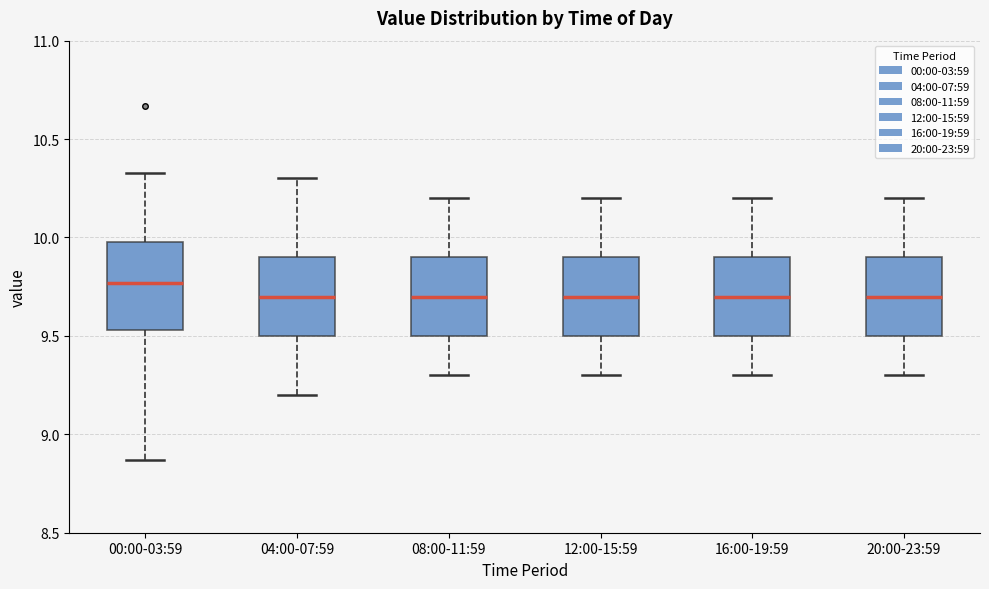

Reading left to right, read every box against the y-axis: the position of its median line, the range the box covers, and the ends of its whiskers. The values are not printed on the chart, so give them approximately, as read against the axis.

00:00-03:59: median 9.75, box 9.55 to 10.00, whiskers 8.85 to 10.35
04:00-07:59: median 9.70, box 9.50 to 9.90, whiskers 9.20 to 10.30
08:00-11:59: median 9.70, box 9.50 to 9.90, whiskers 9.30 to 10.20
12:00-15:59: median 9.70, box 9.50 to 9.90, whiskers 9.30 to 10.20
16:00-19:59: median 9.70, box 9.50 to 9.90, whiskers 9.30 to 10.20
20:00-23:59: median 9.70, box 9.50 to 9.90, whiskers 9.30 to 10.20